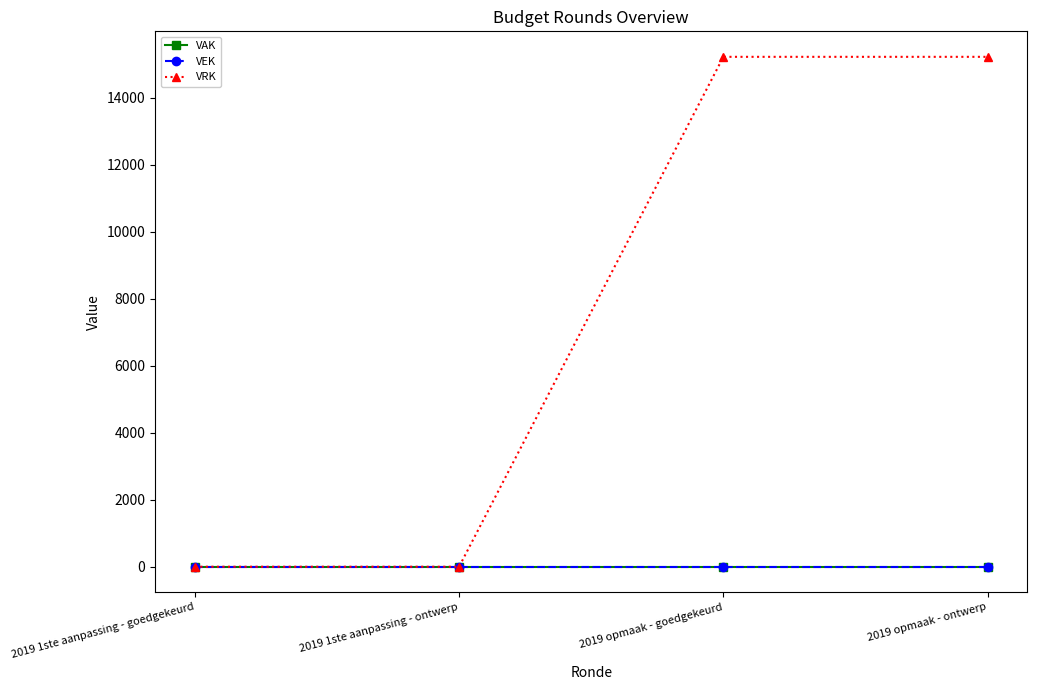

The value of VEK at 2019 1ste aanpassing - ontwerp is 0. True or false?

True